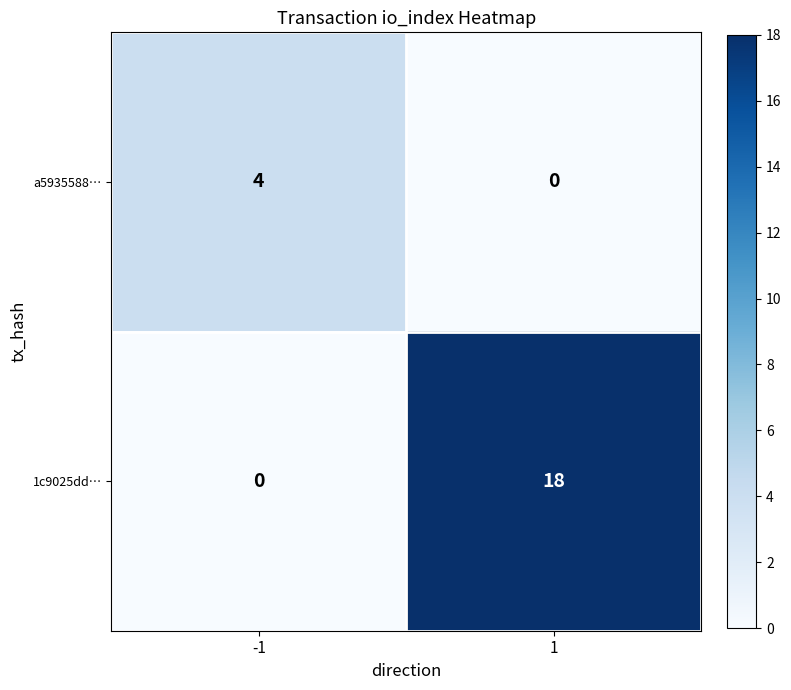

What is the spread (max minus min) of values at -1?

4